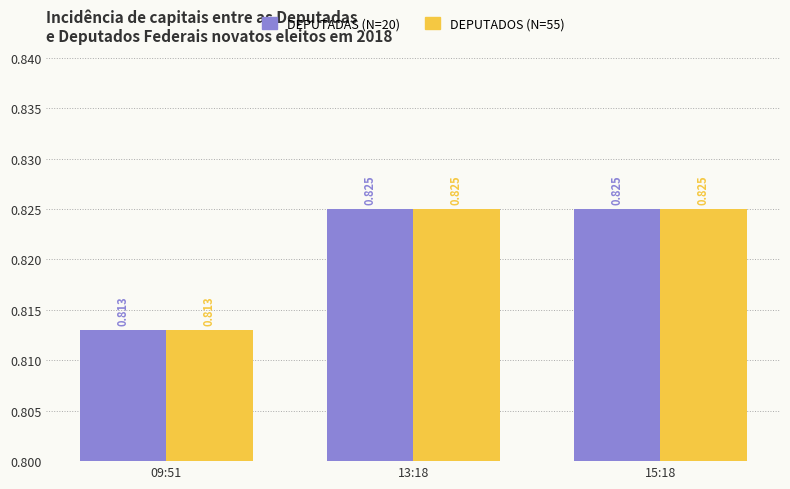

The value of DEPUTADOS (N=55) at 13:18 is 0.3. True or false?

False